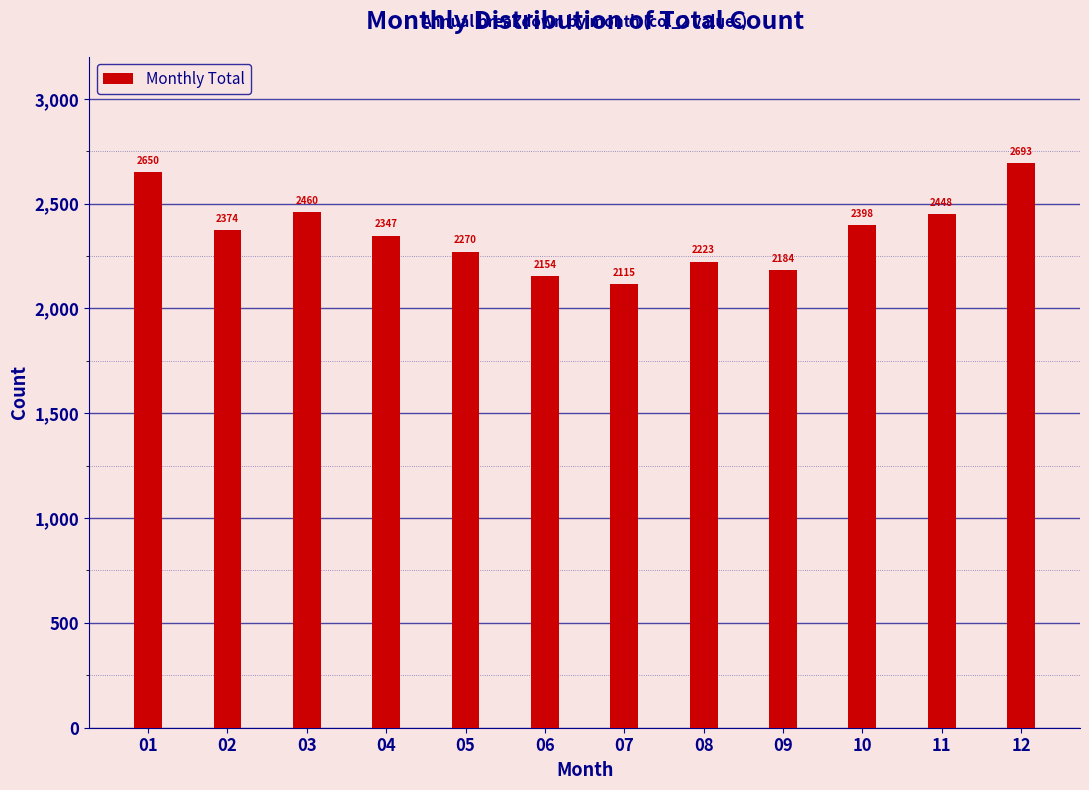

Reading left to right, transcribe all the data shown in this chart.

01=2650	02=2374	03=2460	04=2347	05=2270	06=2154	07=2115	08=2223	09=2184	10=2398	11=2448	12=2693